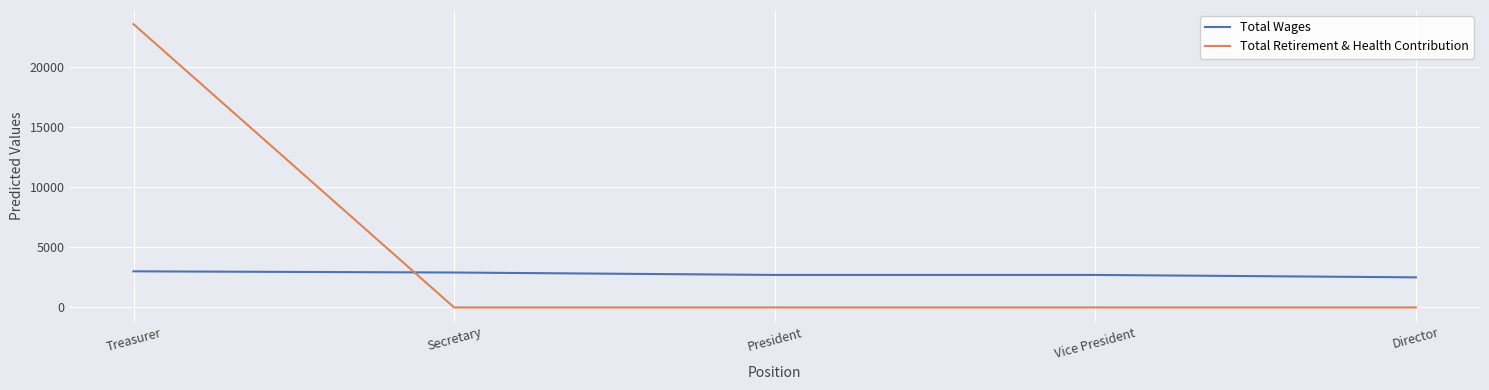

What is the difference between the second highest and minimum values in the Total Wages series?

400